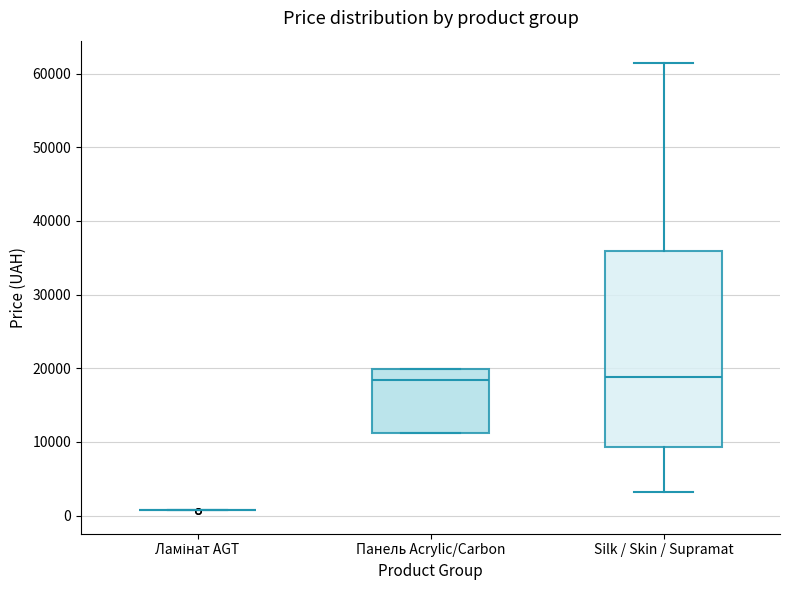

Comparing the boxes themselves (not the whiskers), which one is the tallest?

Silk / Skin / Supramat